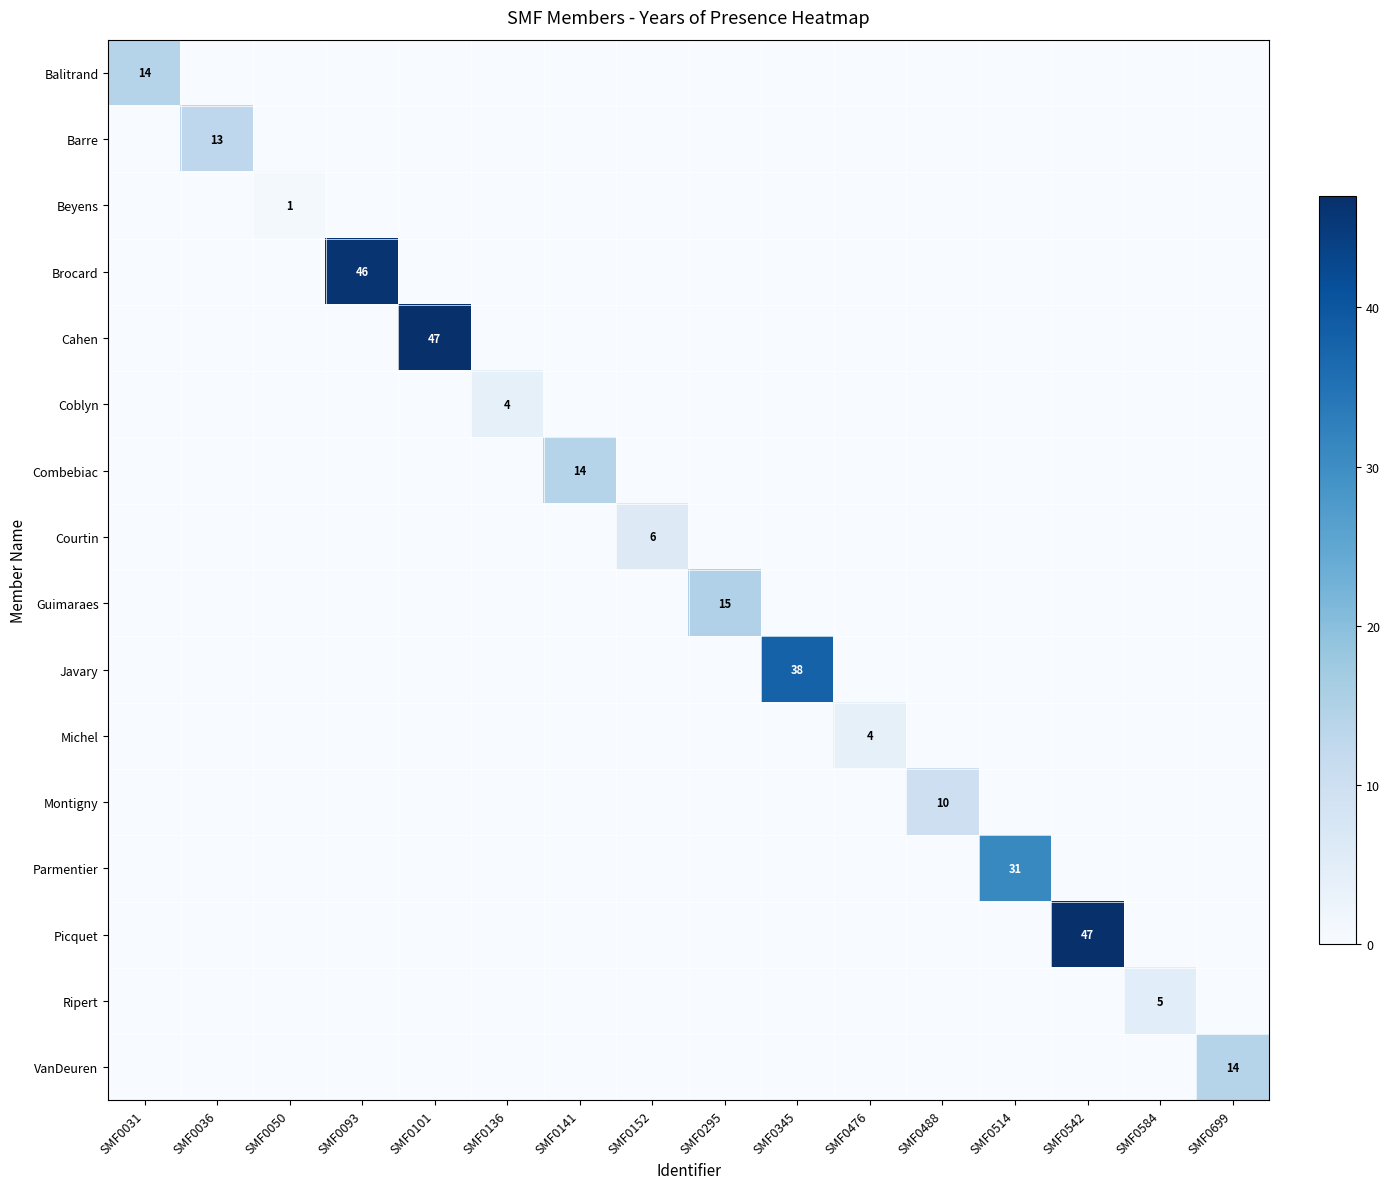

Rank the categories by Courtin value from lowest to highest.

SMF0031, SMF0036, SMF0050, SMF0093, SMF0101, SMF0136, SMF0141, SMF0295, SMF0345, SMF0476, SMF0488, SMF0514, SMF0542, SMF0584, SMF0699, SMF0152